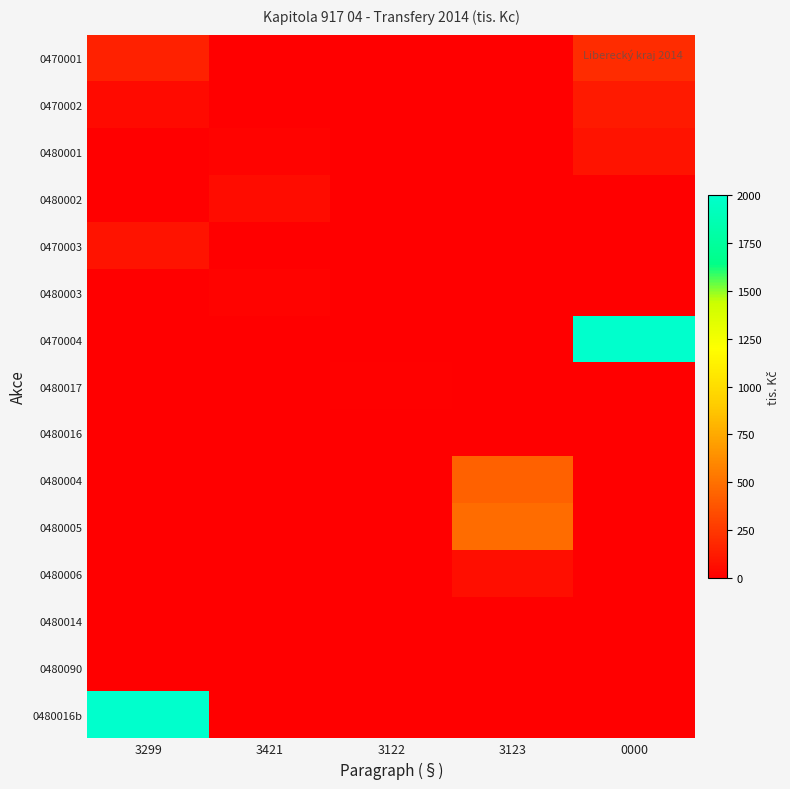

Between 3421 and 3122, which is larger?

3421